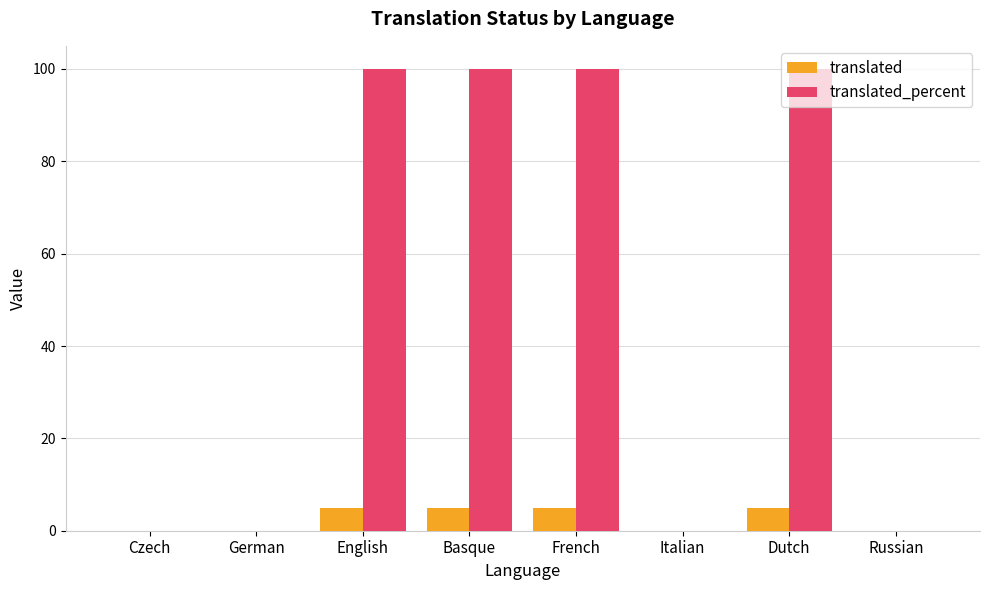

Is it true that translated equals 0 at Russian?

True